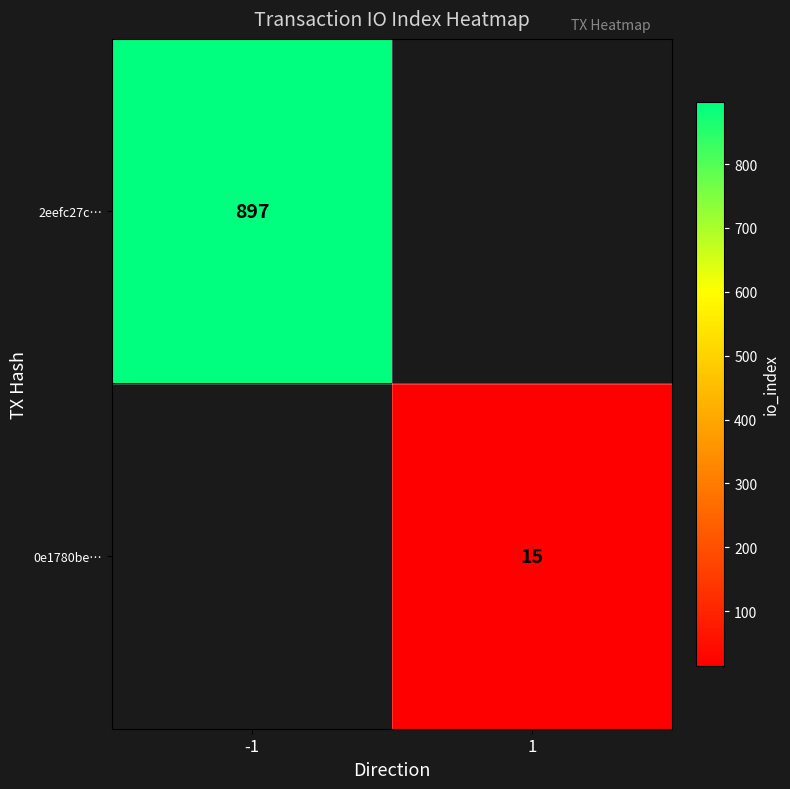

Is it true that 2eefc27c… equals 602 at -1?

False